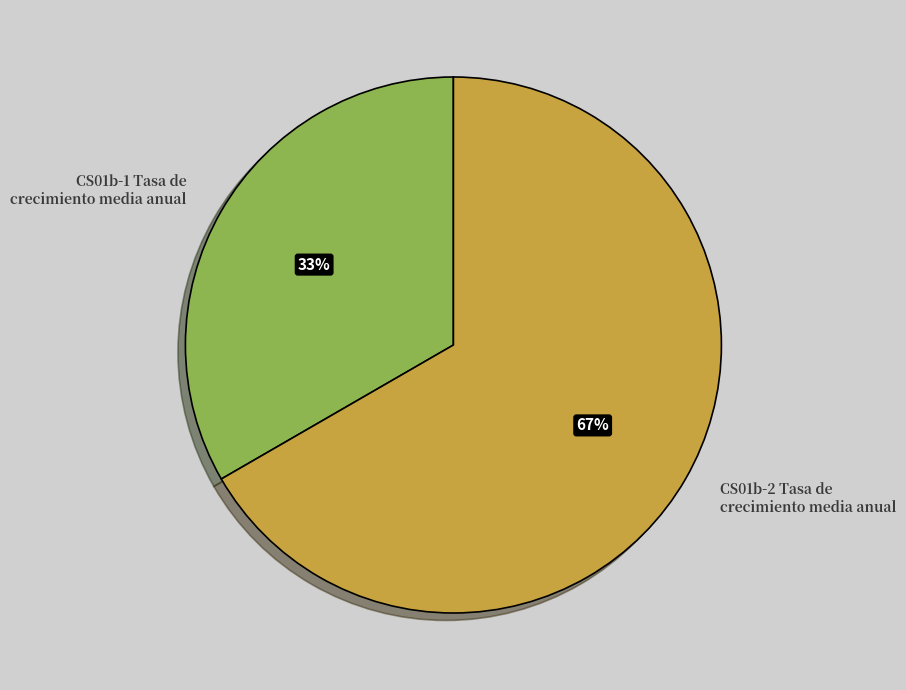

To the nearest percent, what portion does CS01b-2 Tasa de crecimiento media anual represent?

67%